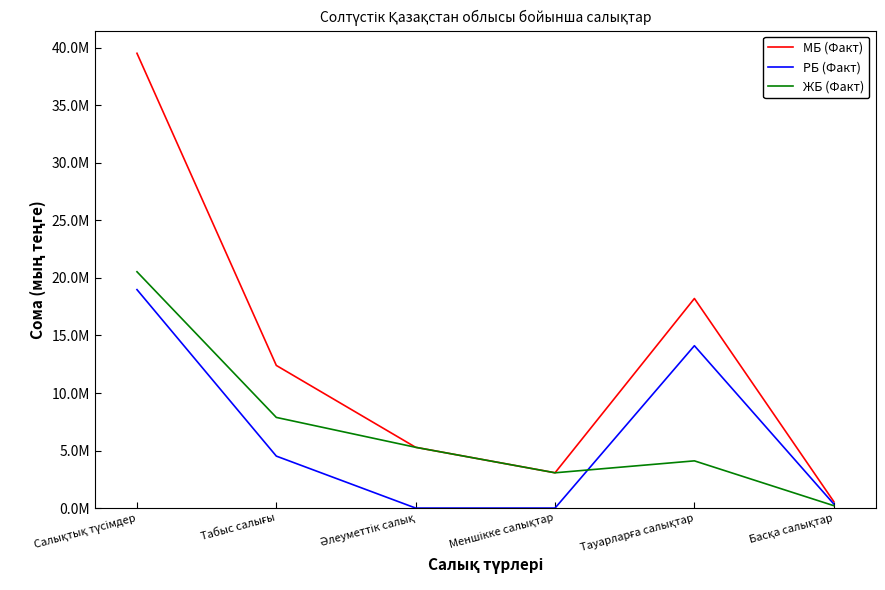

Which series has the widest spread of values?

МБ (Факт)